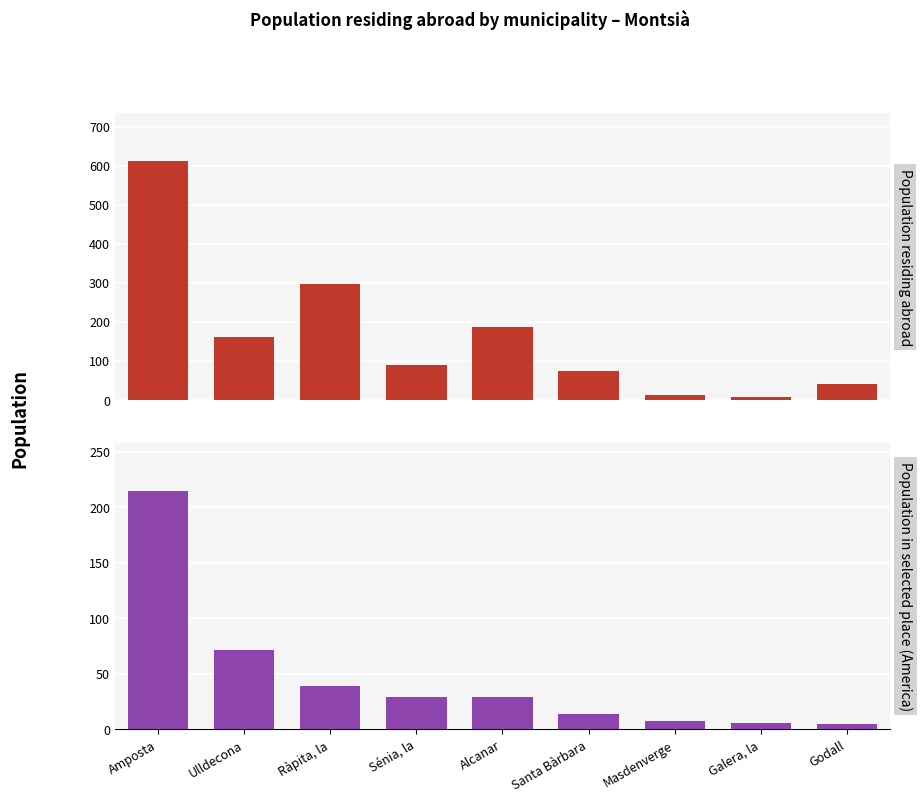

What is the value of the Population in selected place (America) bar at the 2nd from the left?

72